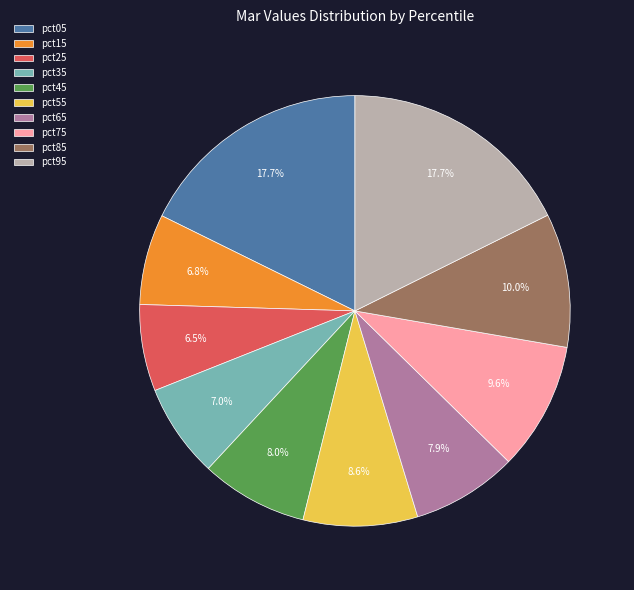

Is there a majority slice in this chart?

No